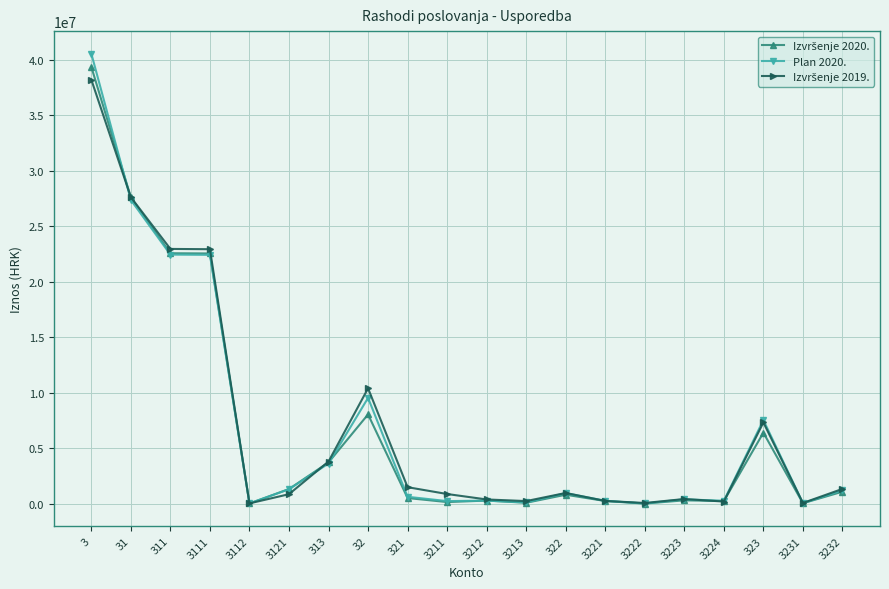

At how many categories does at least one series exceed 5637043?

6